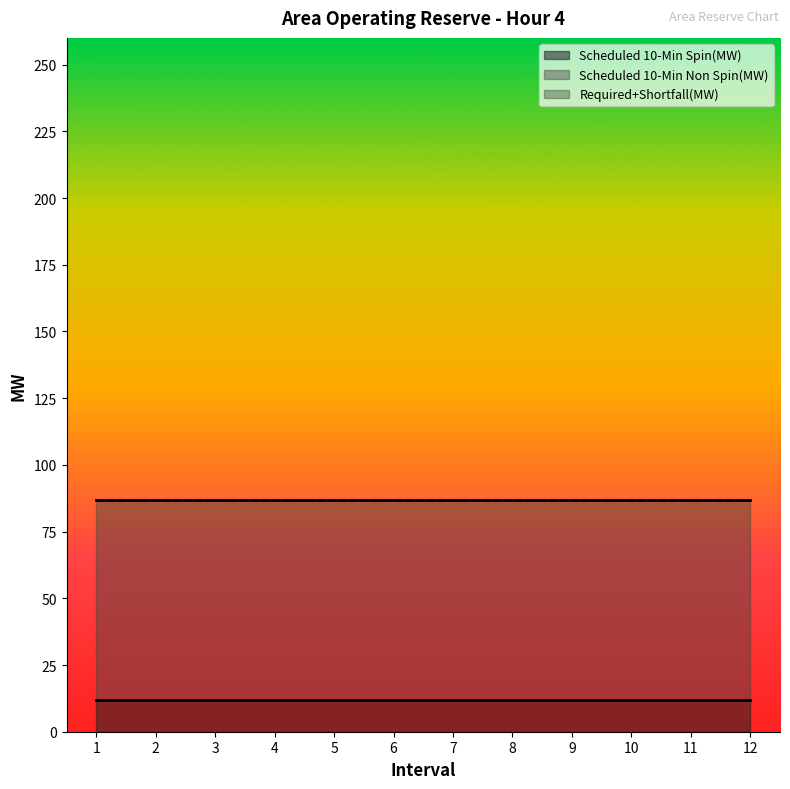

What is the total value across all series at 3?

87